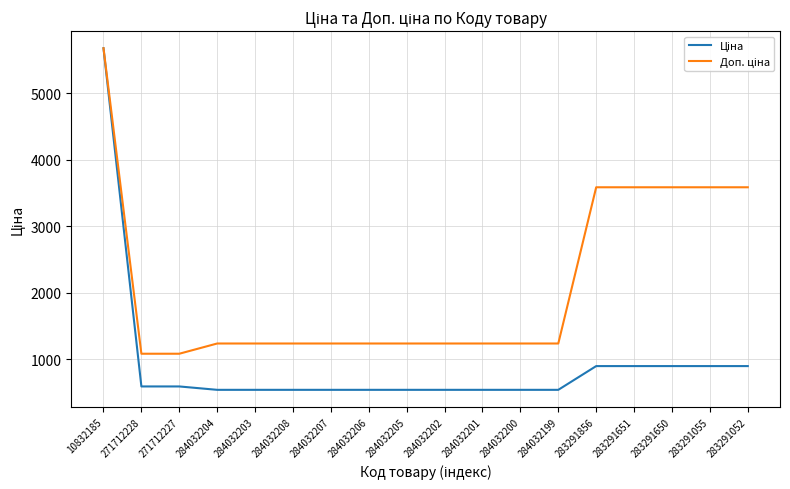

What is the greatest value displayed?

5673.8